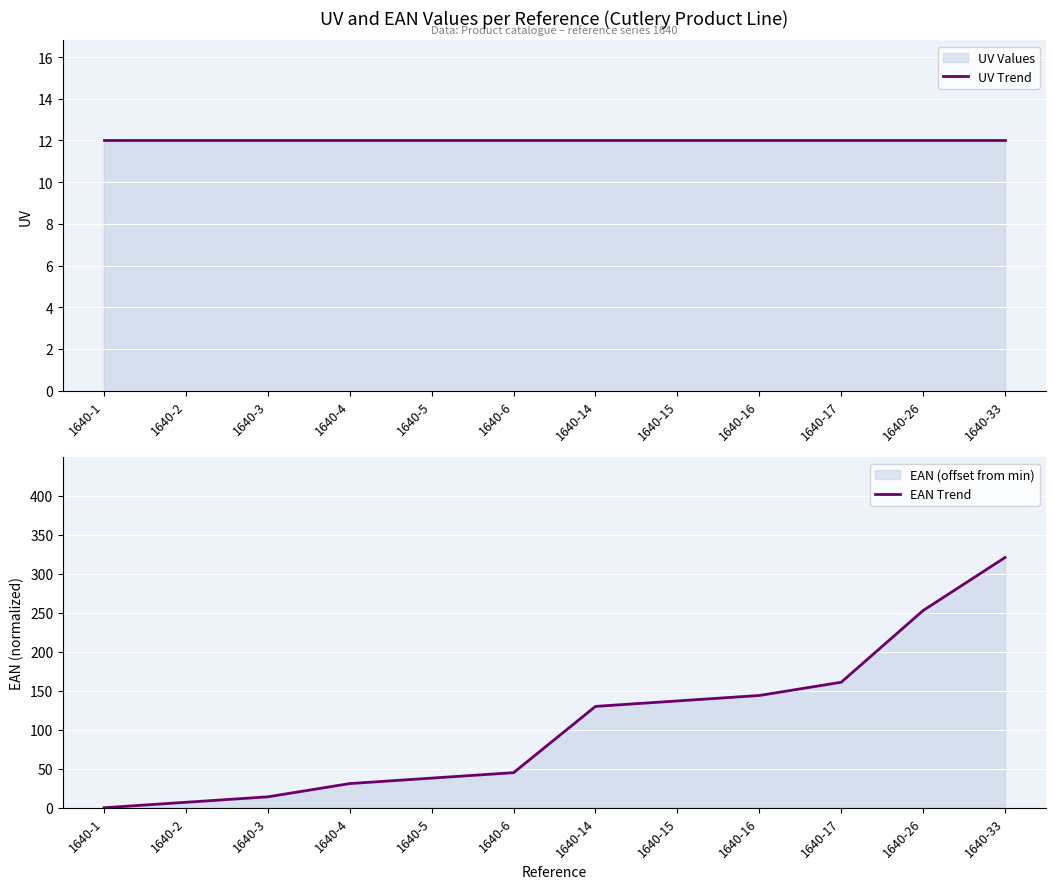

How many intersections are there between EAN Trend and UV Trend?

1